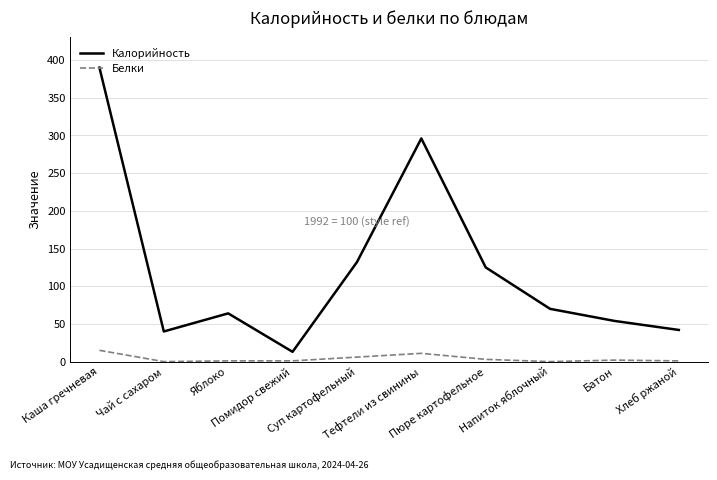

True or false: Калорийность and Белки intersect in this chart.

False